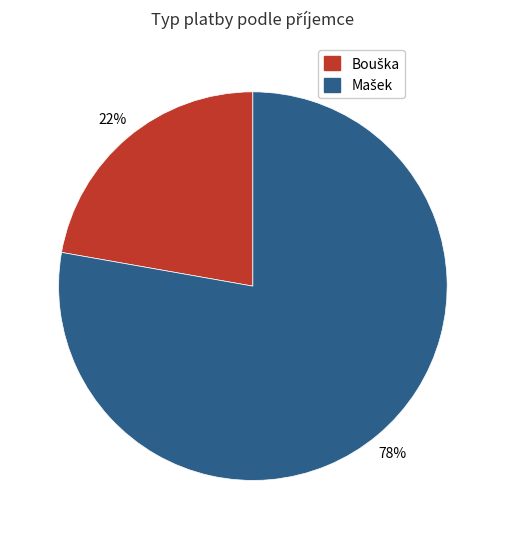

To the nearest percent, what is the average slice percentage?

50%